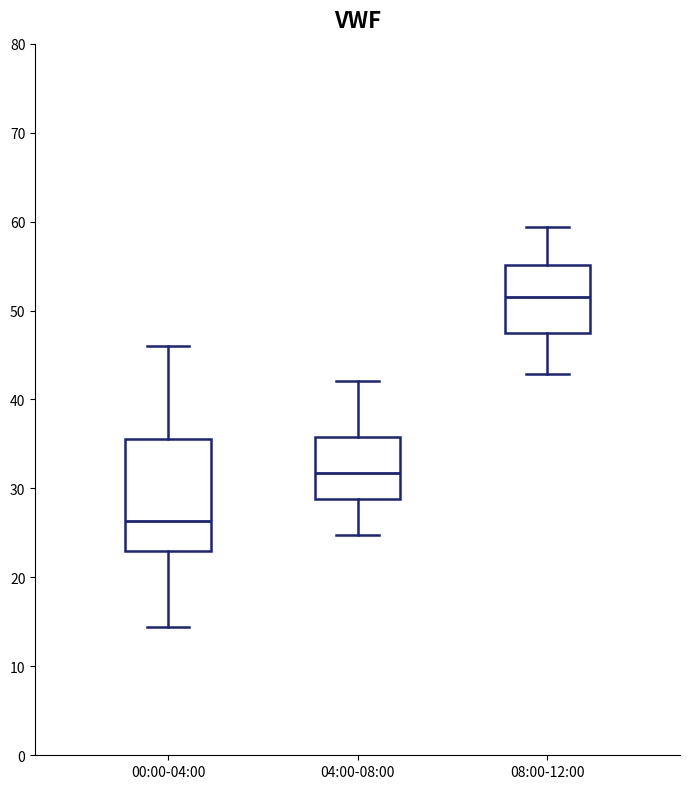

Reading left to right, transcribe this box plot: for each box, give where its median line is, the range the box spans, and where its two whiskers end, as read against the y-axis. The values are not printed on the chart, so give them approximately, as read against the axis.

00:00-04:00: median 26, box 23 to 36, whiskers 14 to 46
04:00-08:00: median 32, box 29 to 36, whiskers 25 to 42
08:00-12:00: median 52, box 47 to 55, whiskers 43 to 59